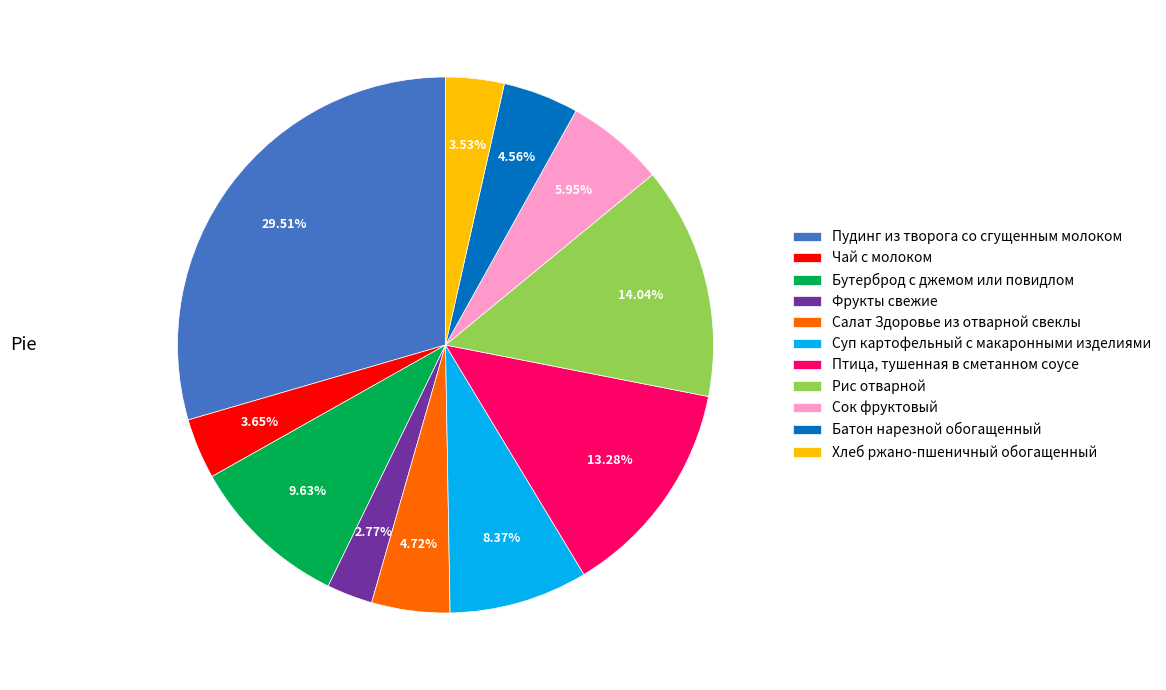

How many slices are in this pie chart?

11